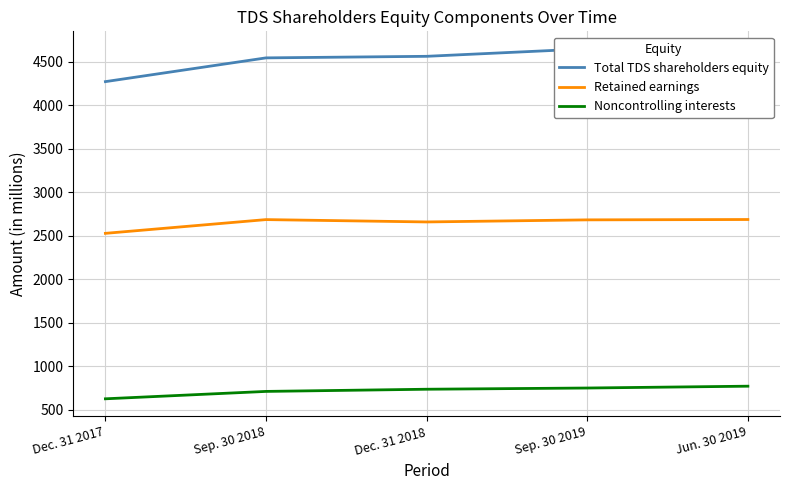

Which label corresponds to the largest value in the chart?

Sep. 30 2019